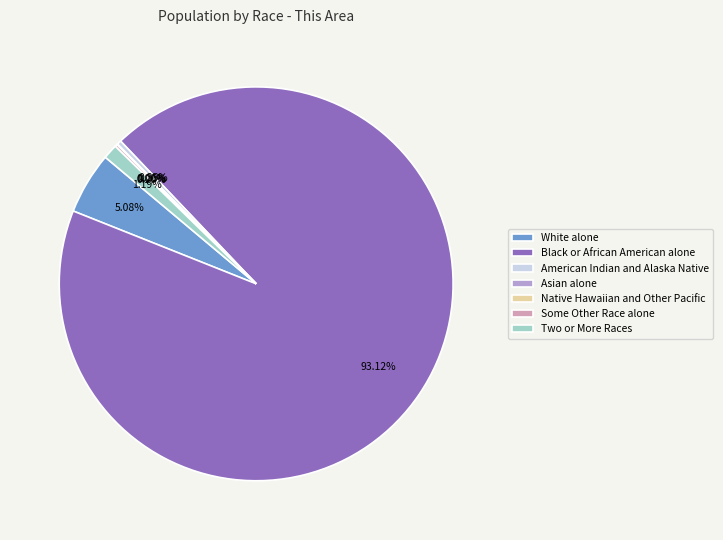

Rank the categories by value from highest to lowest.

Black or African American alone, White alone, Two or More Races, American Indian and Alaska Native, Some Other Race alone, Asian alone, Native Hawaiian and Other Pacific